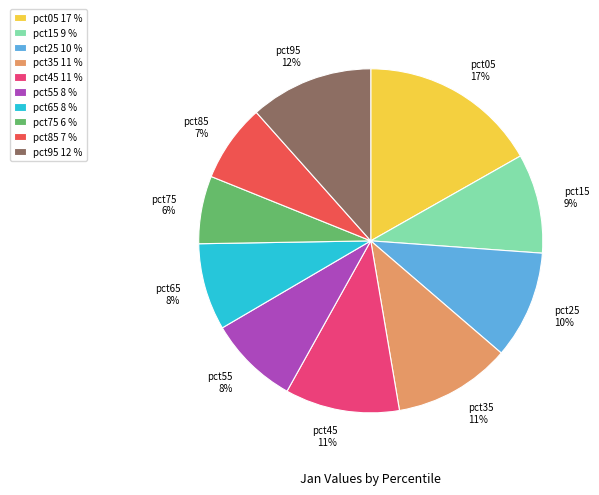

Does pct35 represent more than half of the total?

No